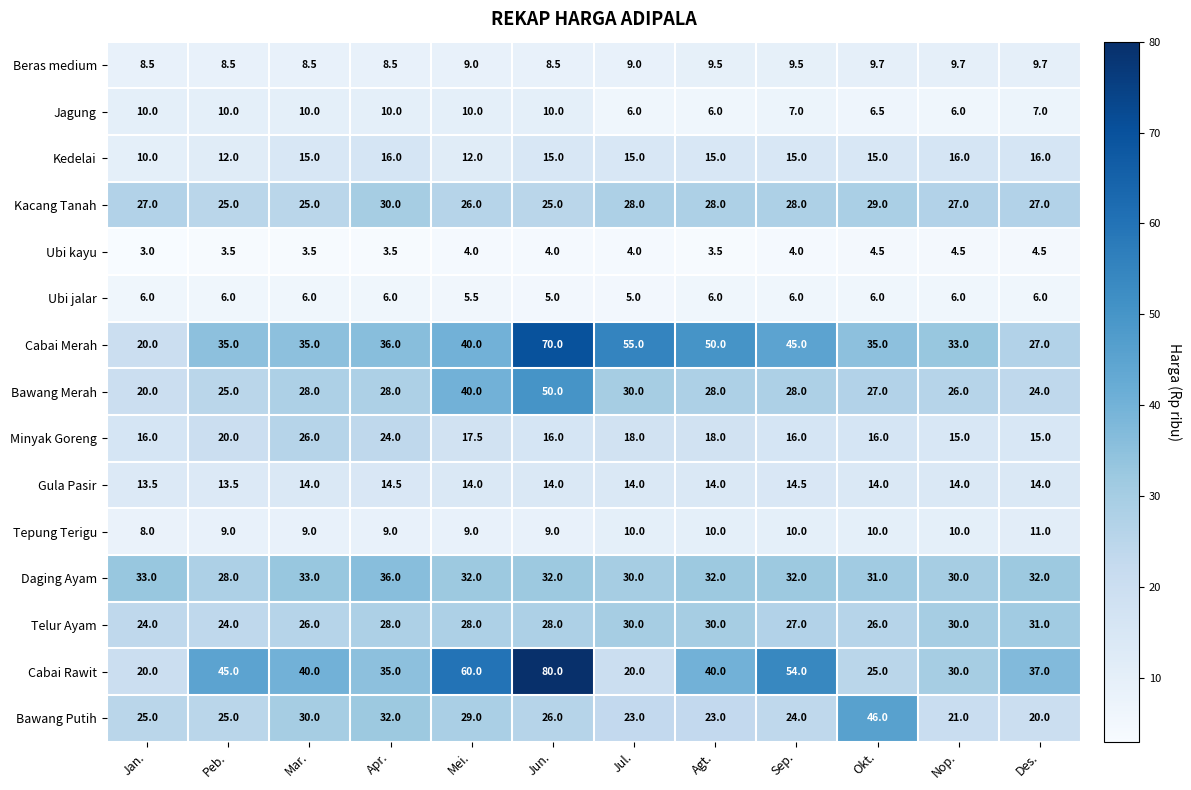

How many Daging Ayam values are between 31 and 33?

8